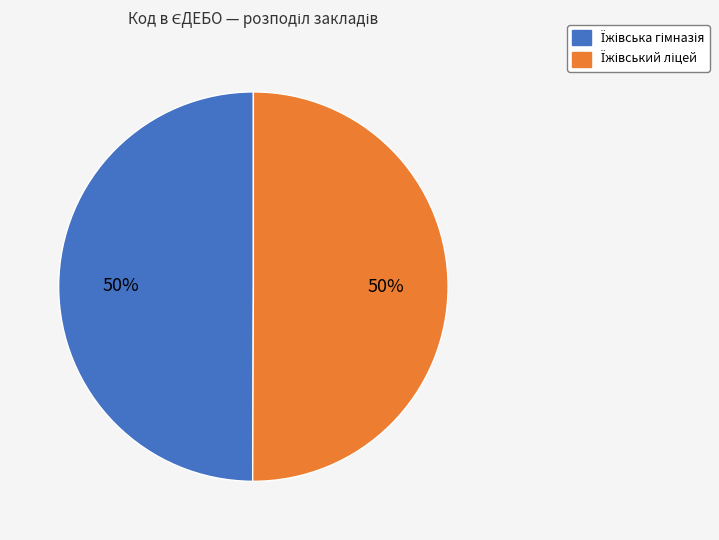

To the nearest percent, what is the average slice percentage?

50%